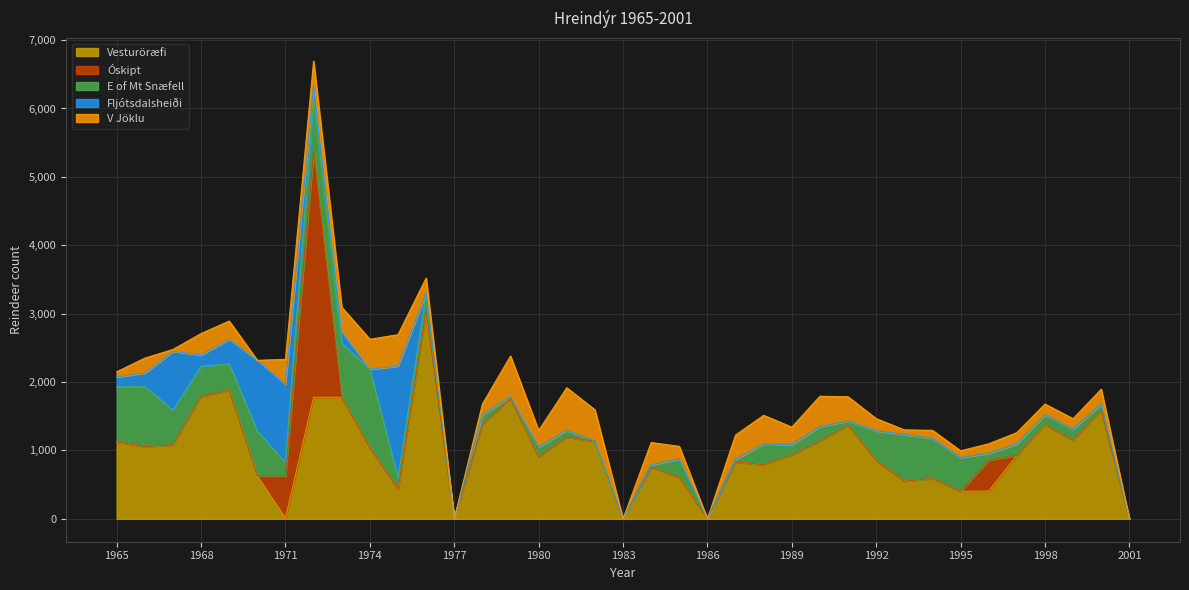

How many values in V Jöklu are above zero?

32